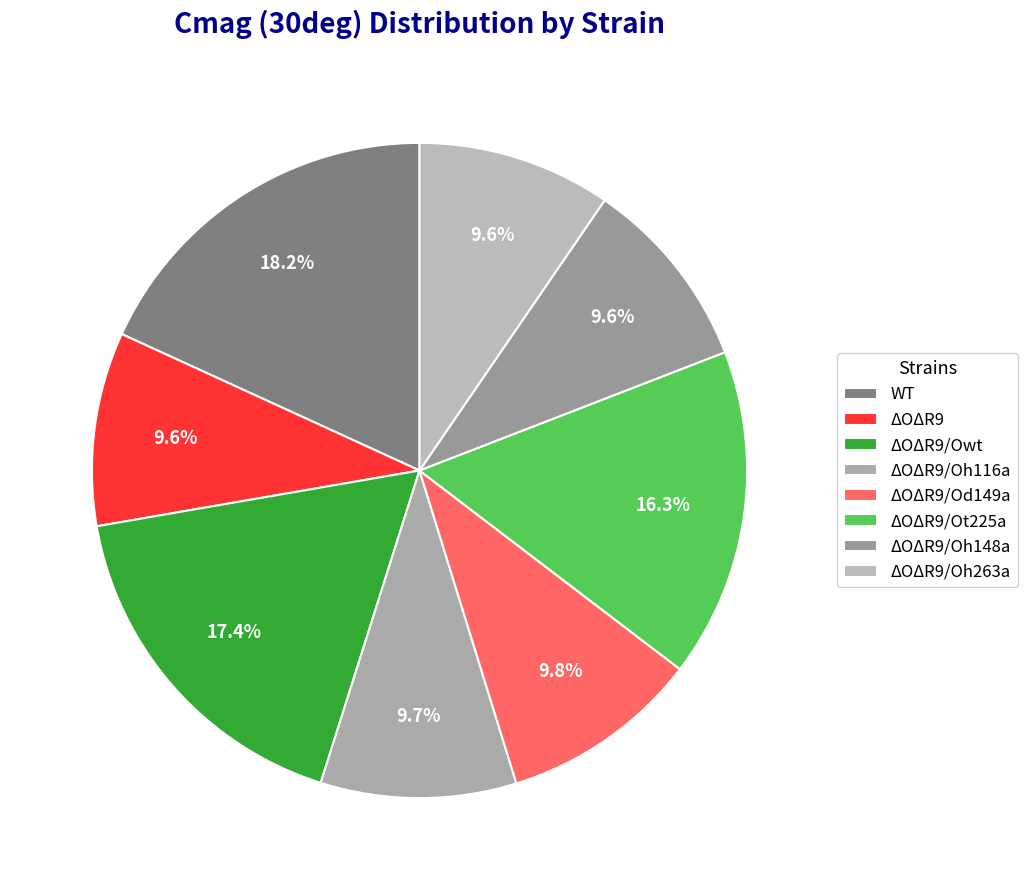

To the nearest percent, what is the combined percentage of ΔOΔR9/Od149a and ΔOΔR9/Oh148a?

19%